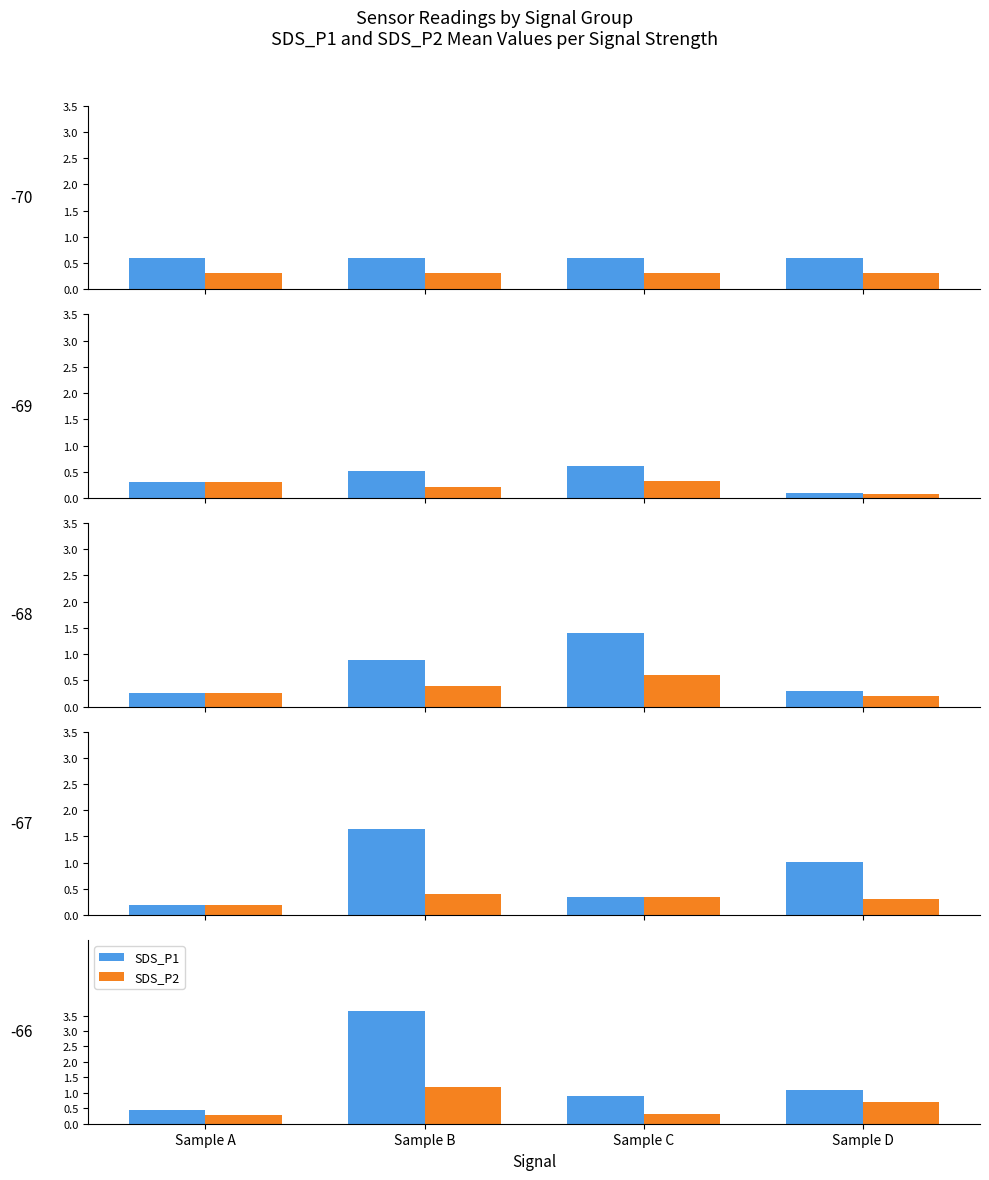

What is the approximate value of SDS_P2 at Sample D?

0.7